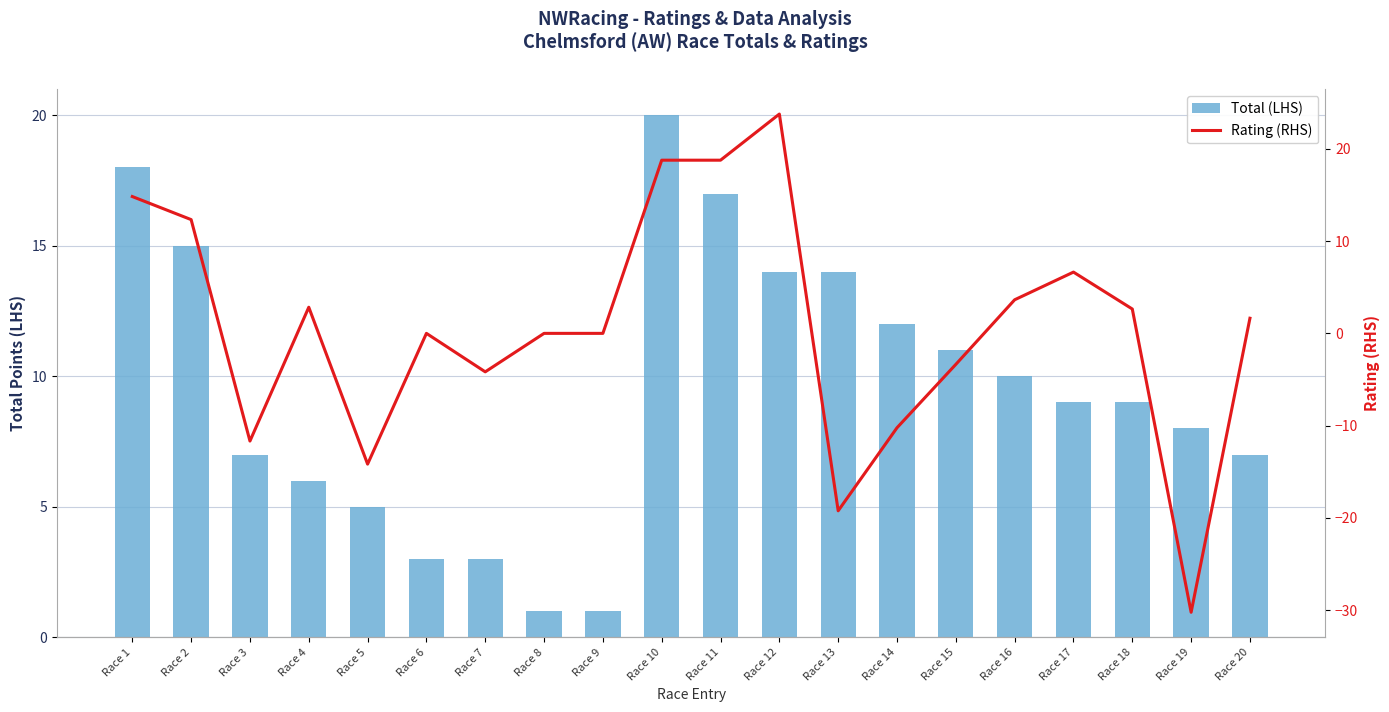

Between Race 4 and Race 10, which series saw the biggest shift?

Rating (RHS)